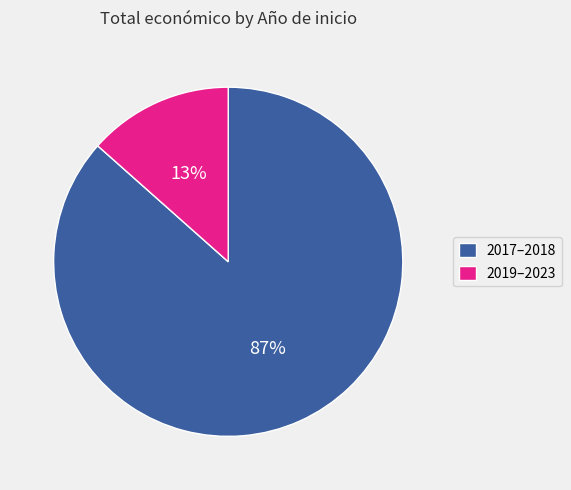

Is there any slice that represents more than half of the pie?

Yes